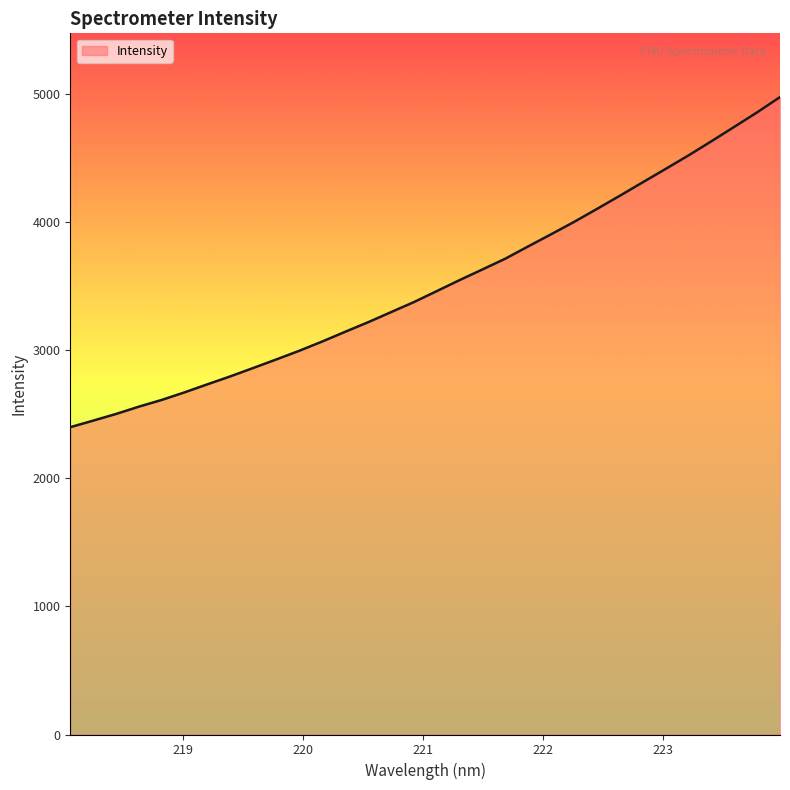

What is the minimum value shown in the chart?

2398.9